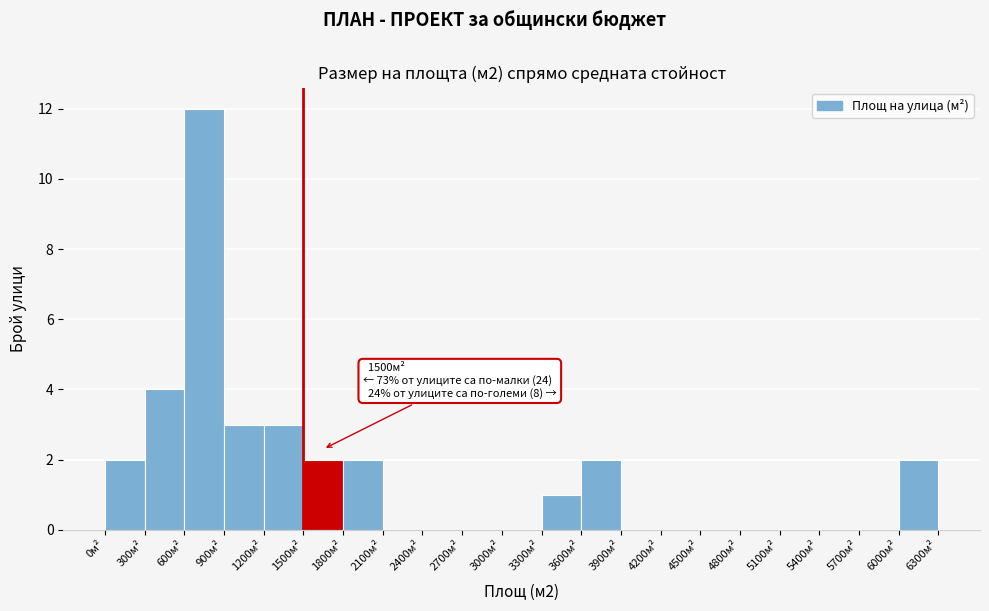

Which range on the x-axis has the tallest bar?

600 to 900